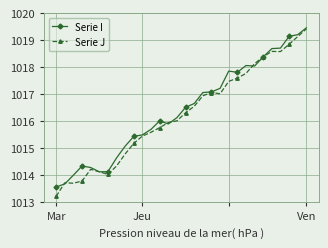

Which series has the widest spread of values?

Serie J